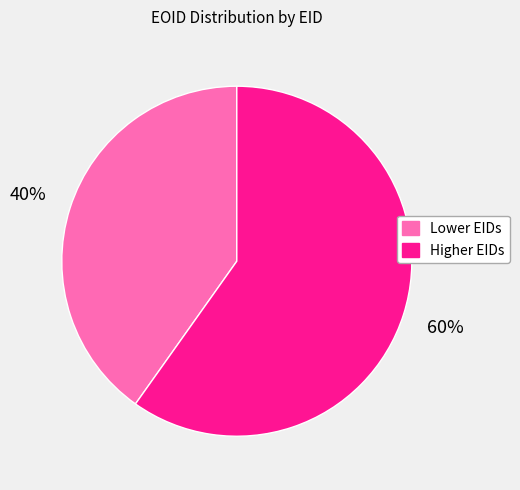

Combined, do Higher EIDs and Lower EIDs account for over 50%?

Yes